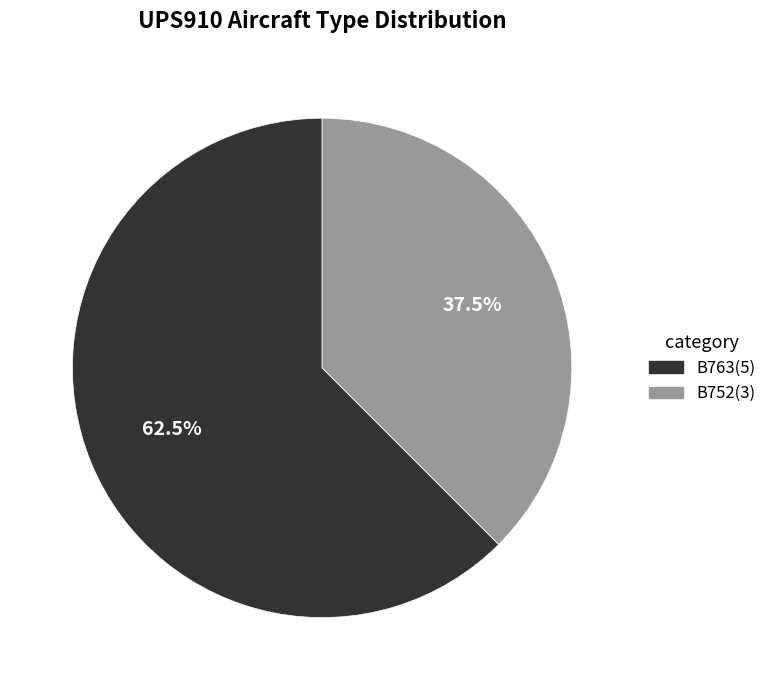

What is the ratio of the value at B763 to the value at B752?

1.7